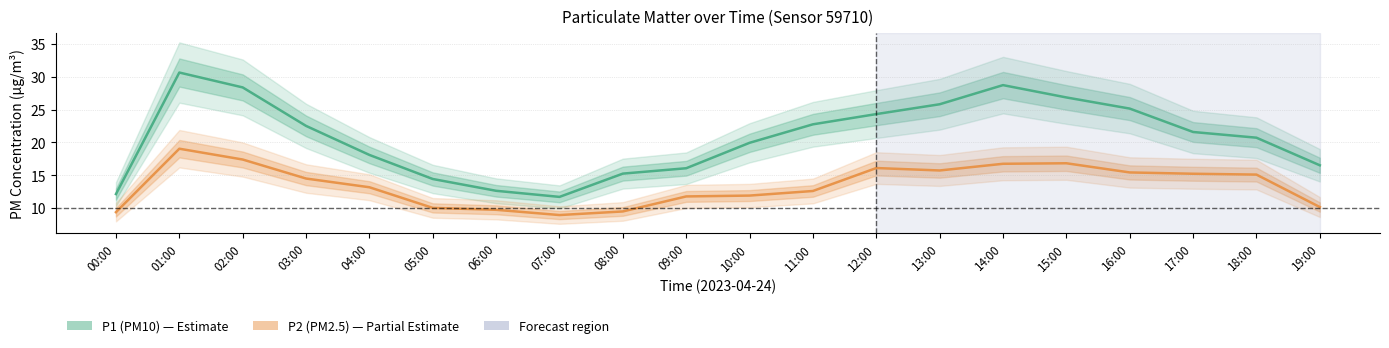

True or false: P1 (PM10) and P2 (PM2.5) cross at least once.

False